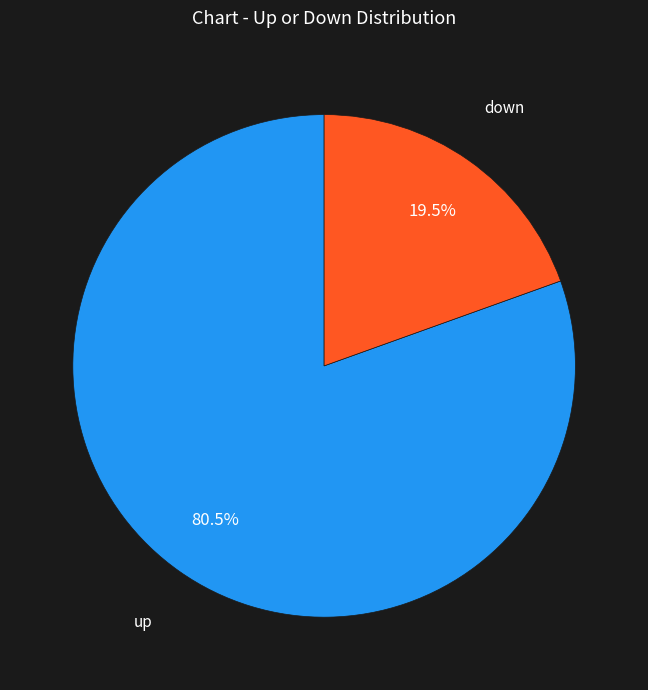

Is there any slice that represents more than half of the pie?

Yes